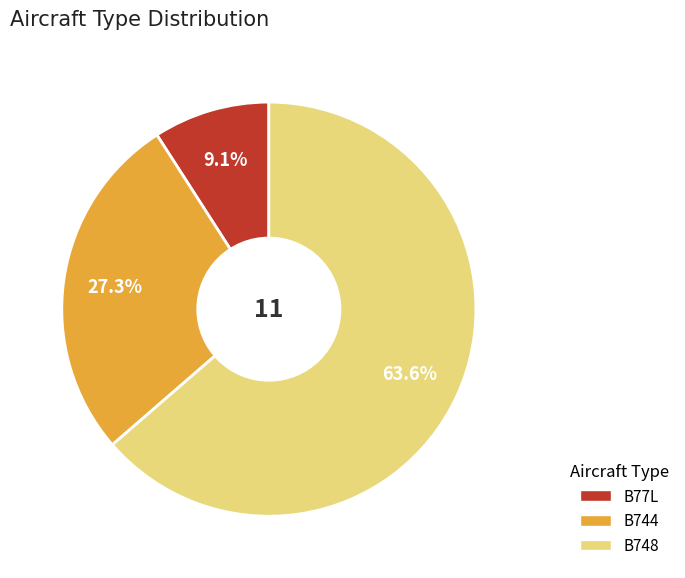

Approximately how many times larger is the value at B744 compared to B77L?

3.0